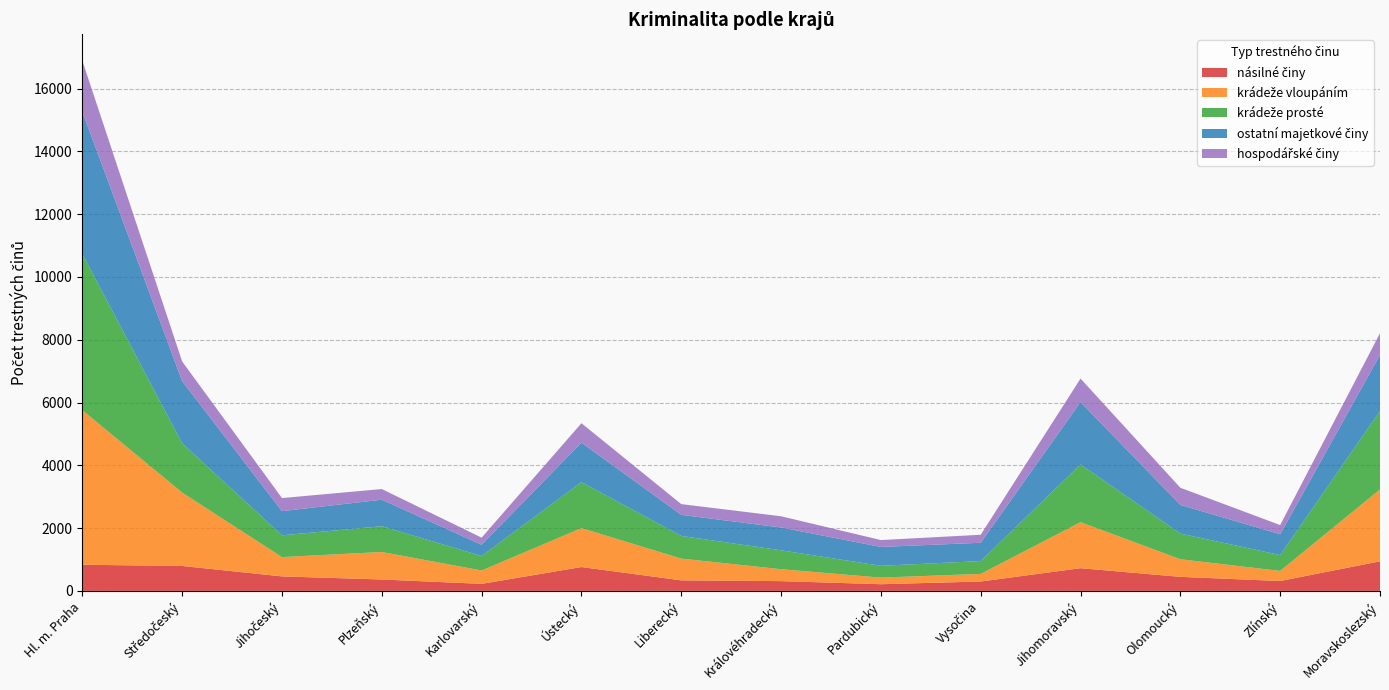

Reading left to right, what are all the values shown in this chart?

násilné činy: 833	794	462	363	224	760	336	311	213	299	723	447	315	942
krádeže vloupáním: 4923	2337	615	877	426	1240	693	380	210	243	1466	562	322	2291
krádeže prosté: 4976	1569	694	820	462	1464	722	602	376	408	1839	817	505	2496
ostatní majetkové činy: 4532	1980	769	845	358	1259	671	727	601	583	1986	913	662	1786
hospodářské činy: 1623	628	417	339	226	618	342	357	219	255	749	546	293	692